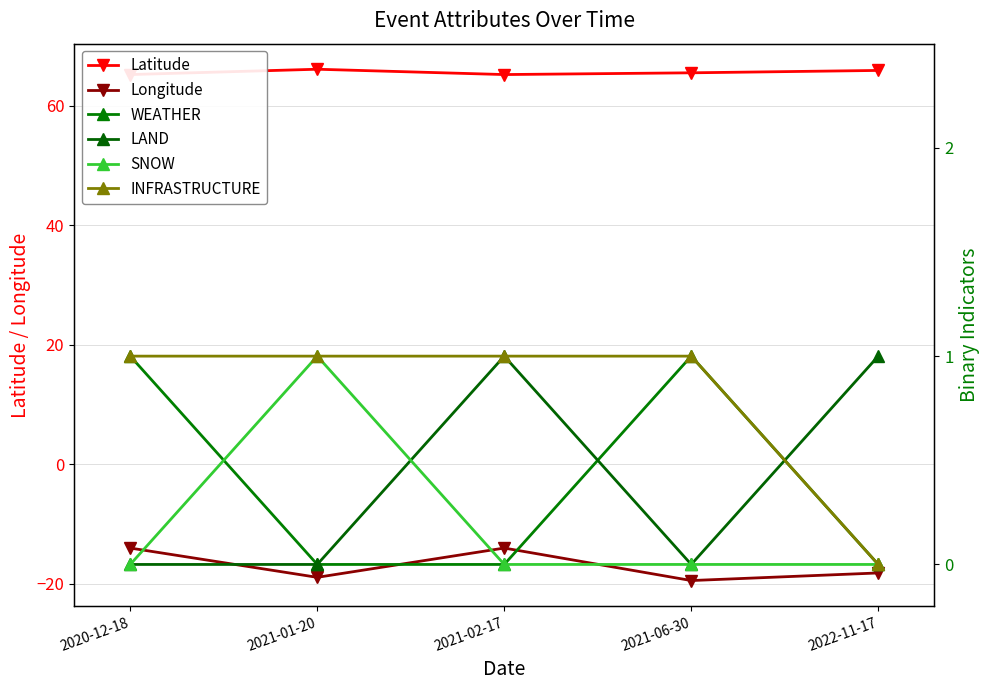

What is the greatest value displayed?

66.2